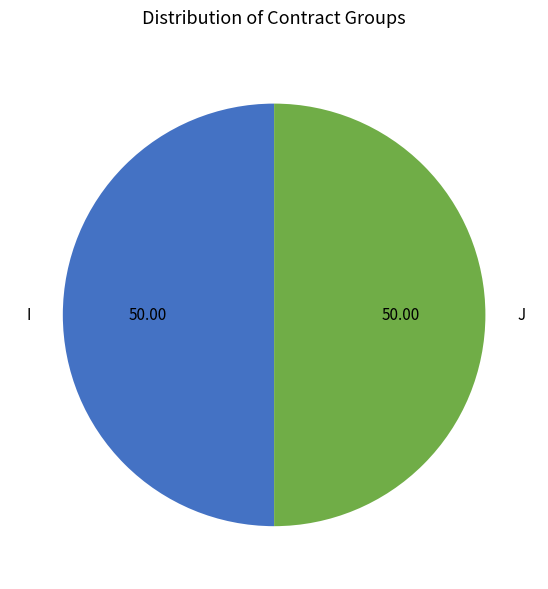

Is the sum of I and J greater than half?

Yes